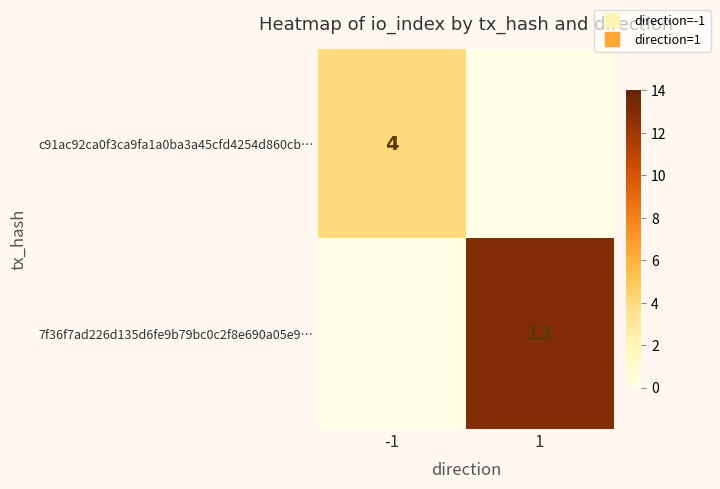

List the series in order of their overall mean, highest first.

7f36f7ad226d135d6fe9b79bc0c2f8e690a05e9…, c91ac92ca0f3ca9fa1a0ba3a45cfd4254d860cb…